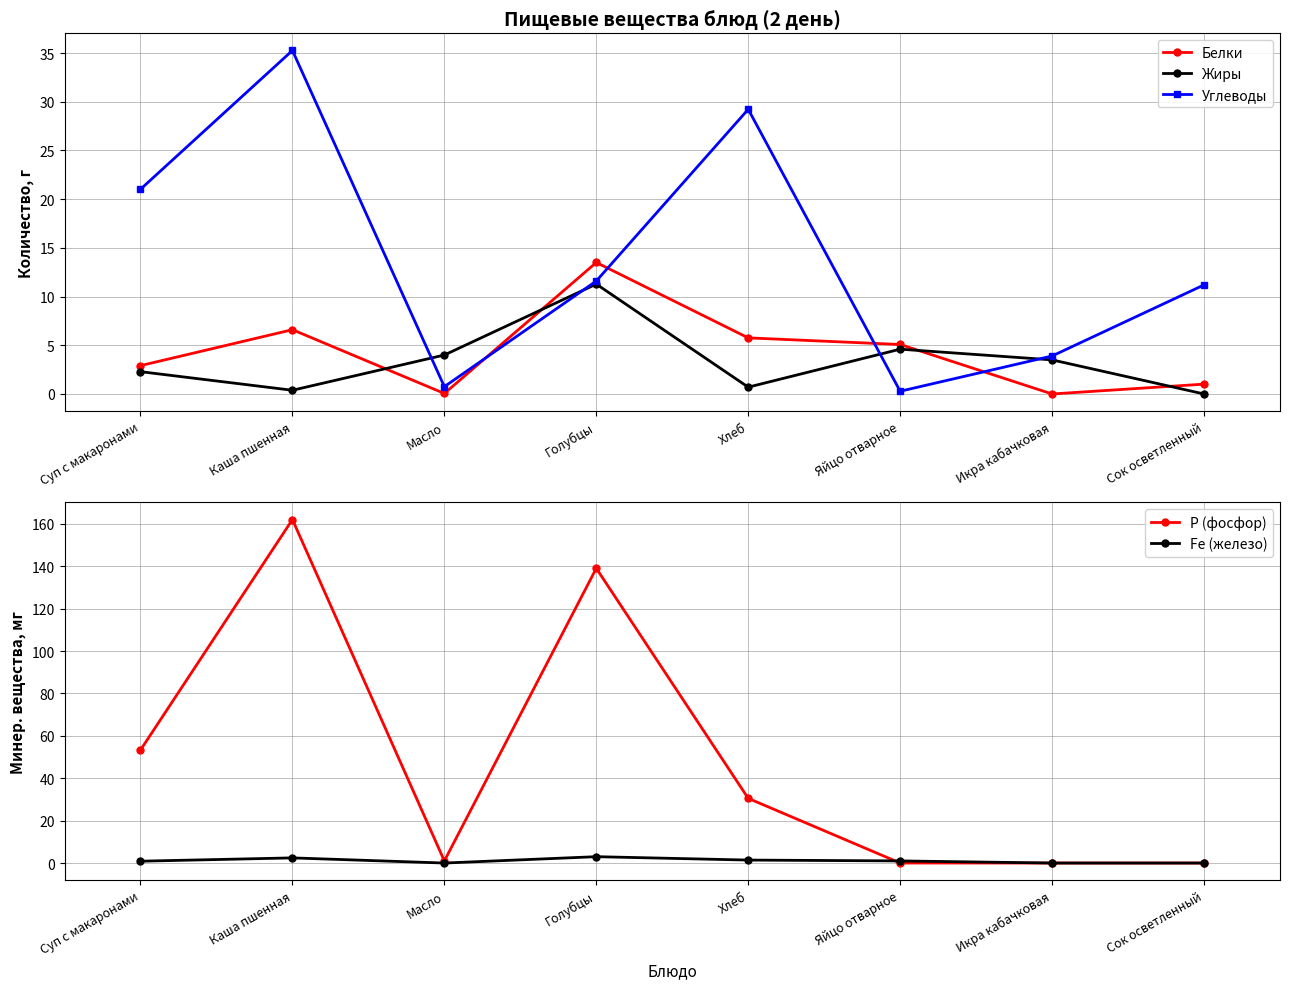

What is the total value across all series at Голубцы?

178.4